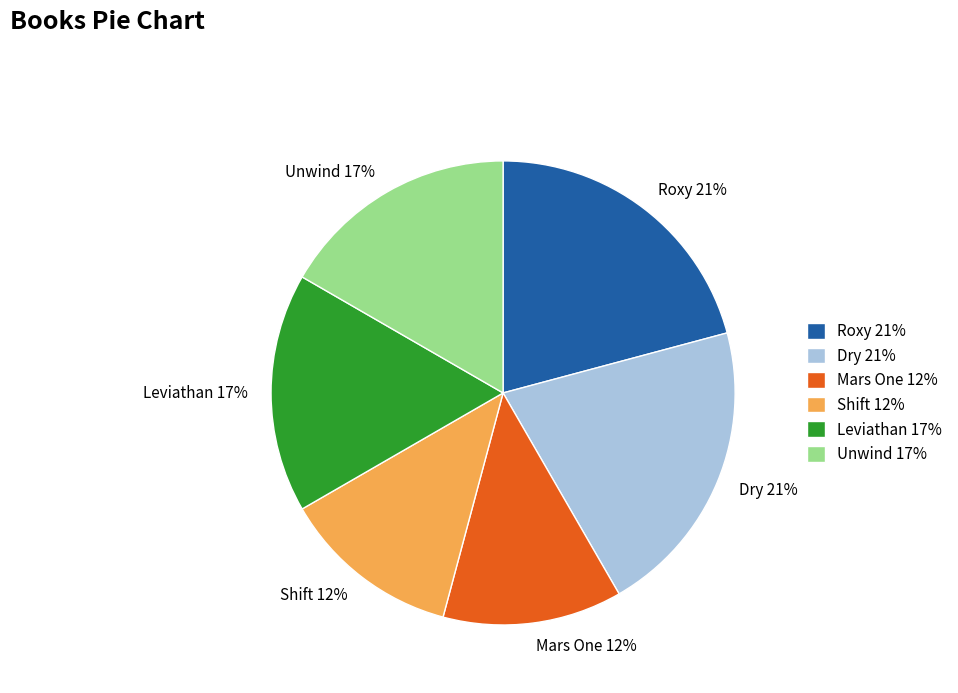

Is it true that Mars One is 2% of the pie?

False